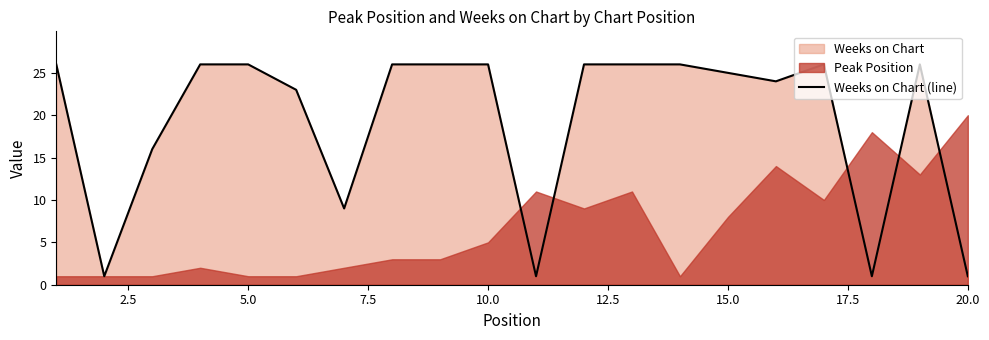

What is the highest value of the Weeks on Chart (line) series?

26